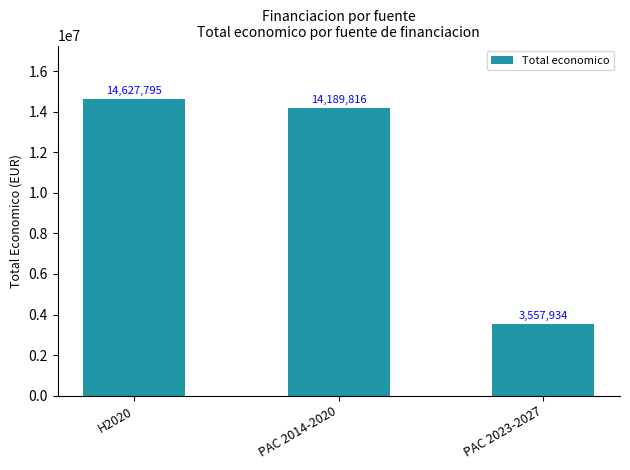

Where does the data first go above 14189816?

H2020